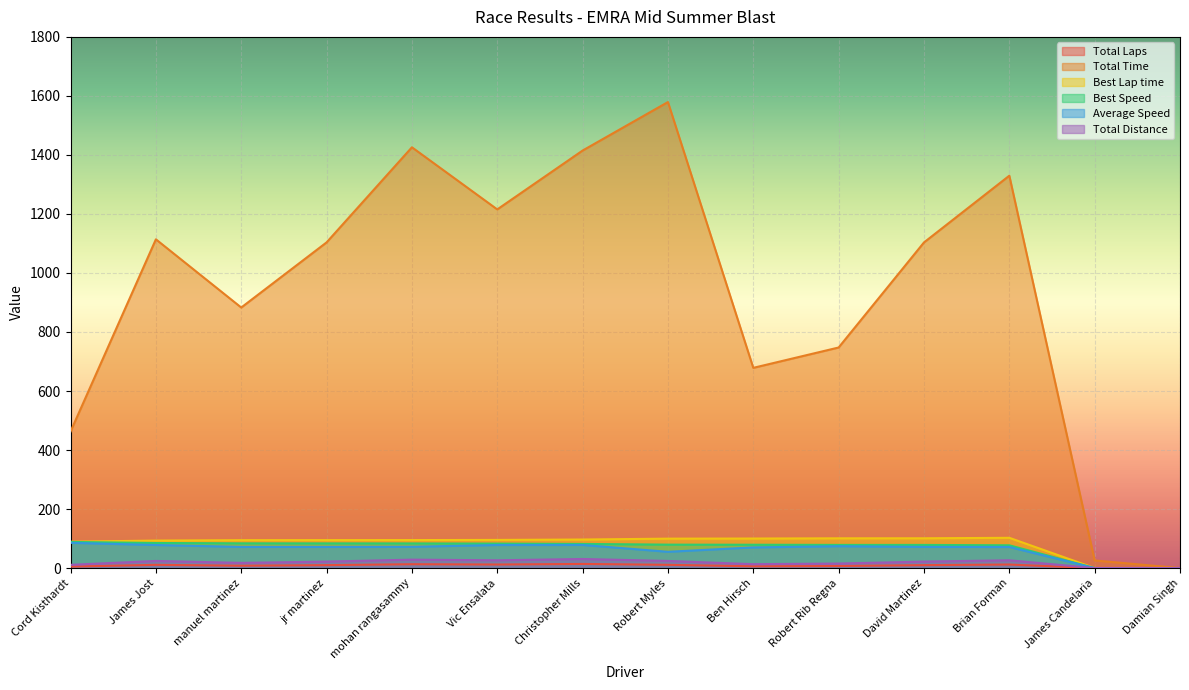

Which has a higher value, Christopher Mills or Ben Hirsch?

Christopher Mills